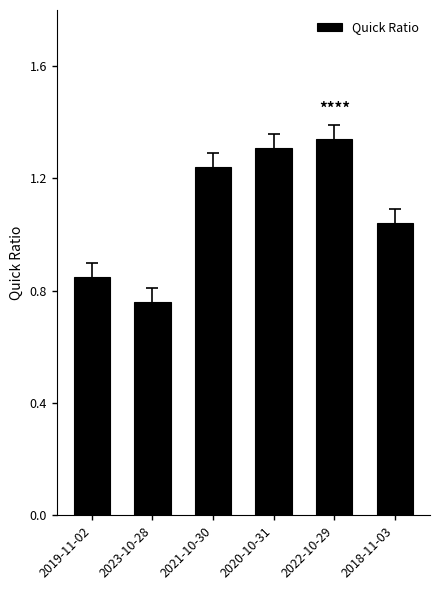

What is the sum of all values?

6.5